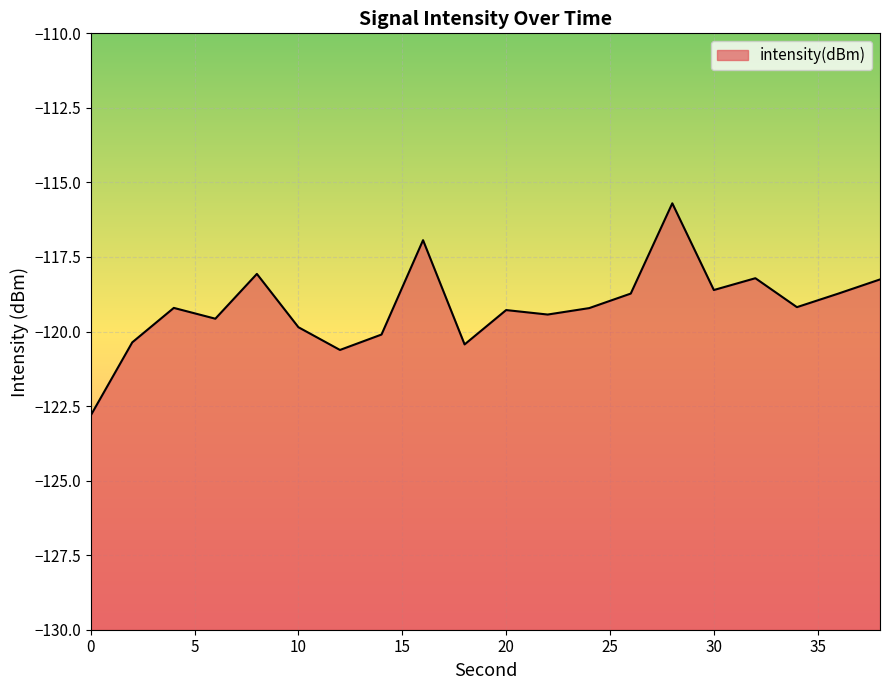

What is the difference between the values at 18 and 26?

1.7